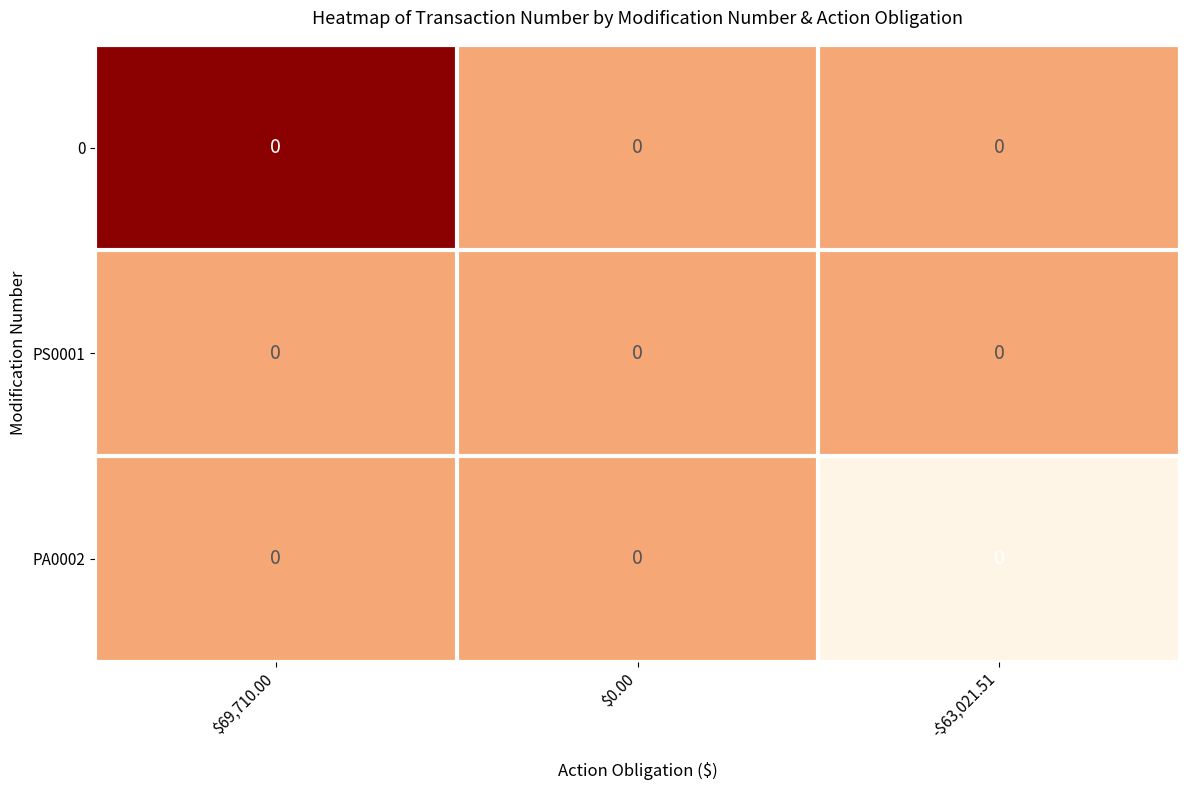

At how many categories does at least one series exceed -50593?

3